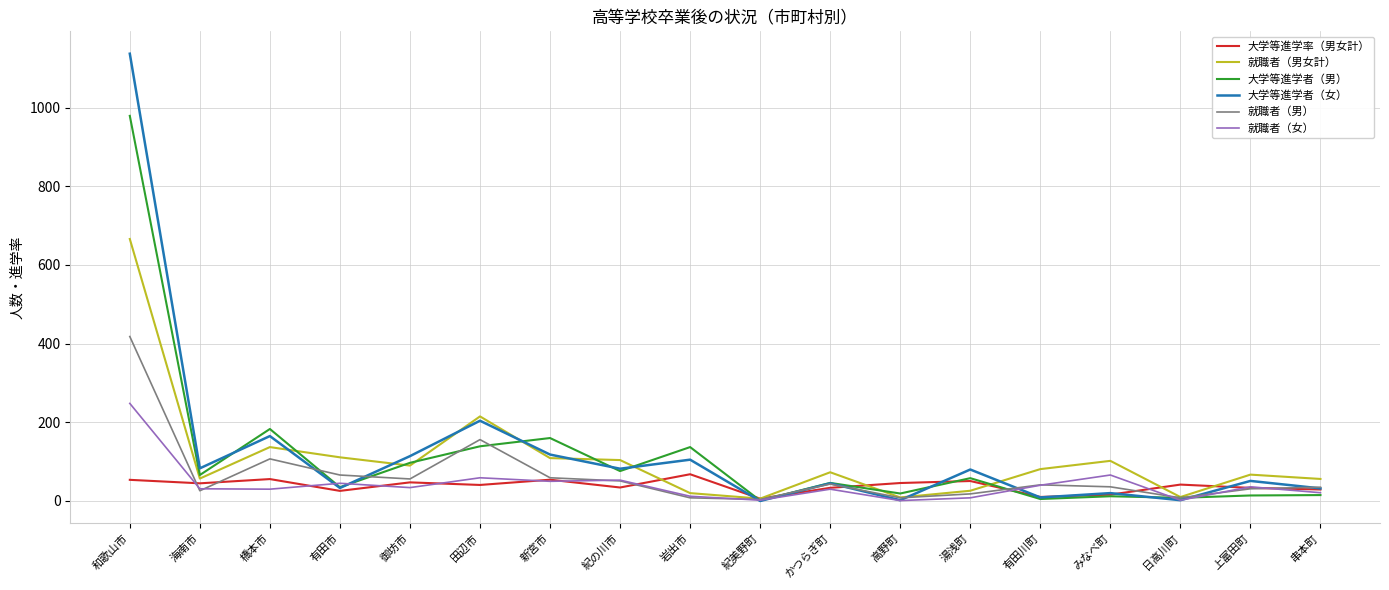

At which label does 大学等進学率（男女計） reach its peak?

岩出市